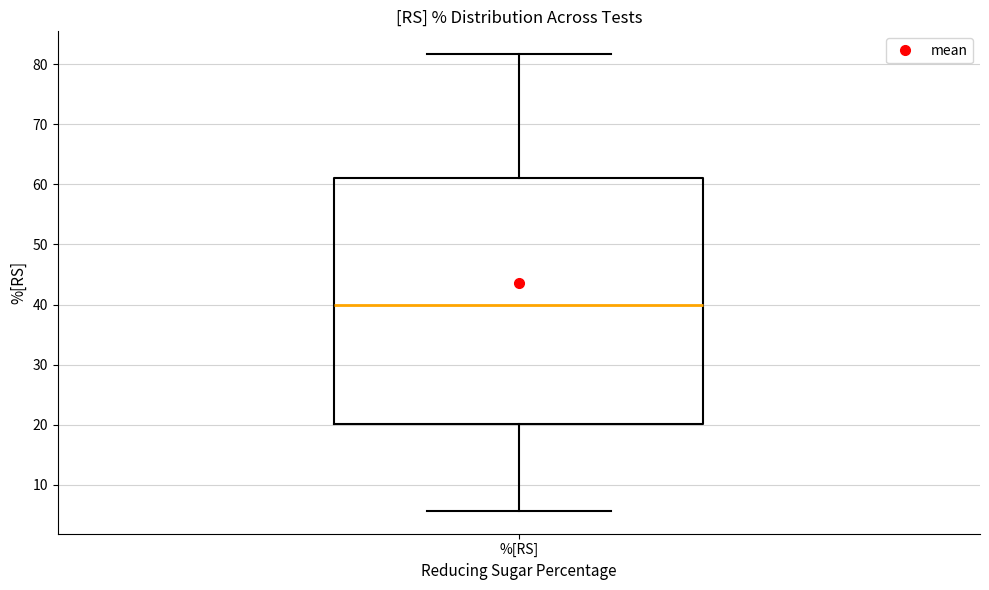

Read this box plot against the y-axis: the position of the median line, the range covered by the box, and the ends of both whiskers. The values are not printed on the chart, so give them approximately, as read against the axis.

median 40, box 20 to 61, whiskers 6 to 82